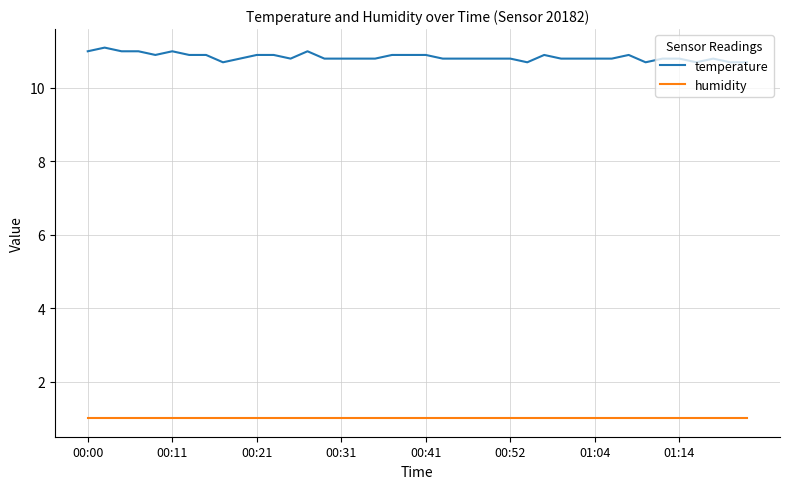

Reading left to right, what are all the values shown in this chart?

temperature: 11.0	11.1	11.0	11.0	10.9	11.0	10.9	10.9	10.7	10.8	10.9	10.9	10.8	11.0	10.8	10.8	10.8	10.8	10.9	10.9	10.9	10.8	10.8	10.8	10.8	10.8	10.7	10.9	10.8	10.8	10.8	10.8	10.9	10.7	10.8	10.8	10.7	10.8	10.7	10.7
humidity: 1.0	1.0	1.0	1.0	1.0	1.0	1.0	1.0	1.0	1.0	1.0	1.0	1.0	1.0	1.0	1.0	1.0	1.0	1.0	1.0	1.0	1.0	1.0	1.0	1.0	1.0	1.0	1.0	1.0	1.0	1.0	1.0	1.0	1.0	1.0	1.0	1.0	1.0	1.0	1.0